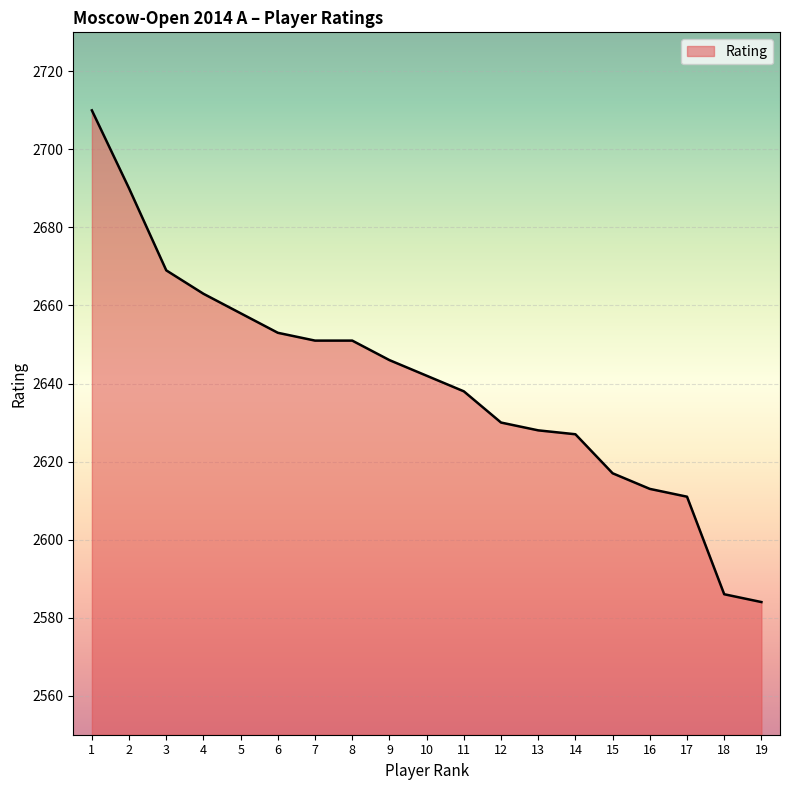

Which label corresponds to the largest value in the chart?

1